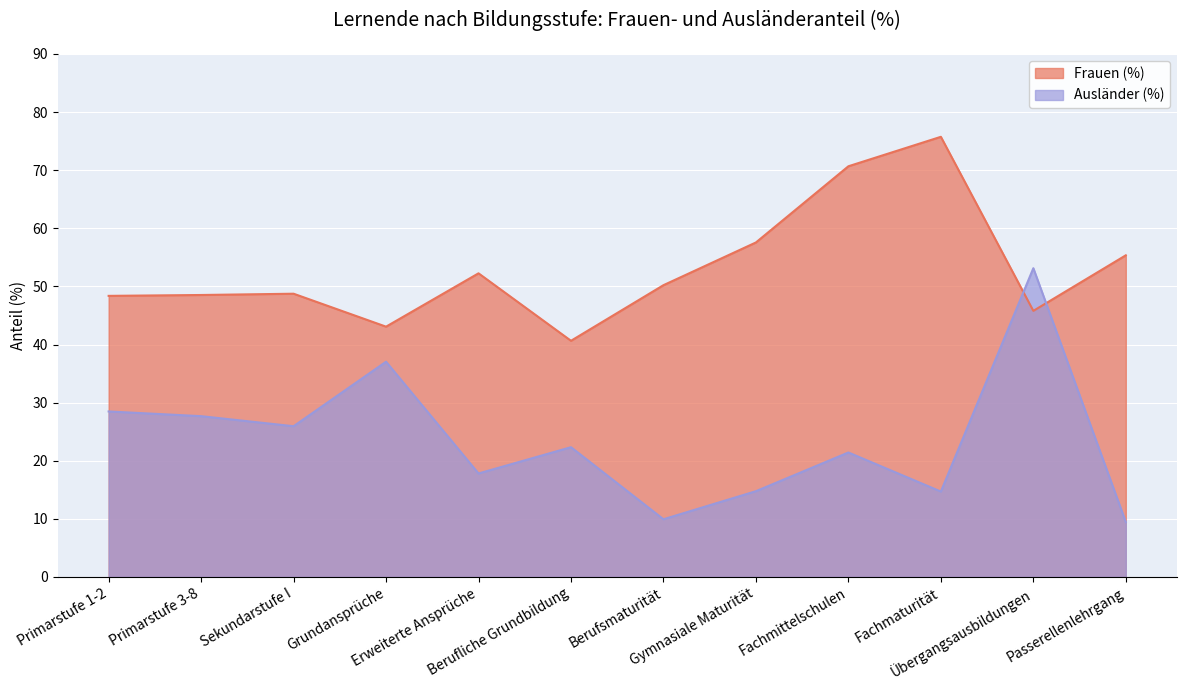

The Frauen (%) series shows 13.3 at Passerellenlehrgang. True or false?

False